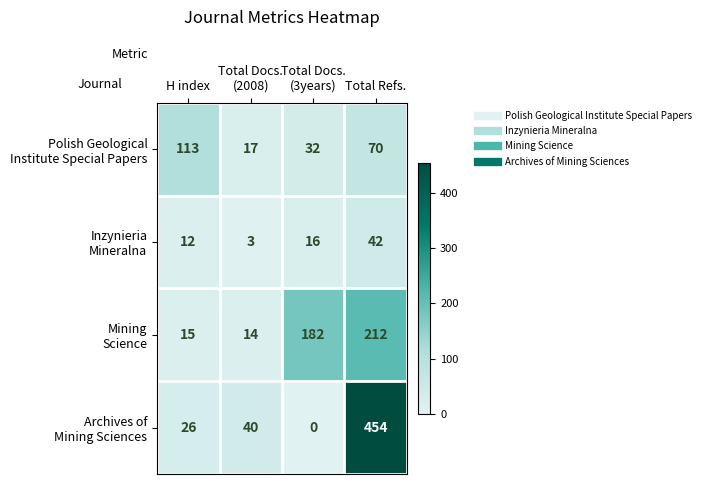

At which category is the sum across all series the highest?

Total Refs.